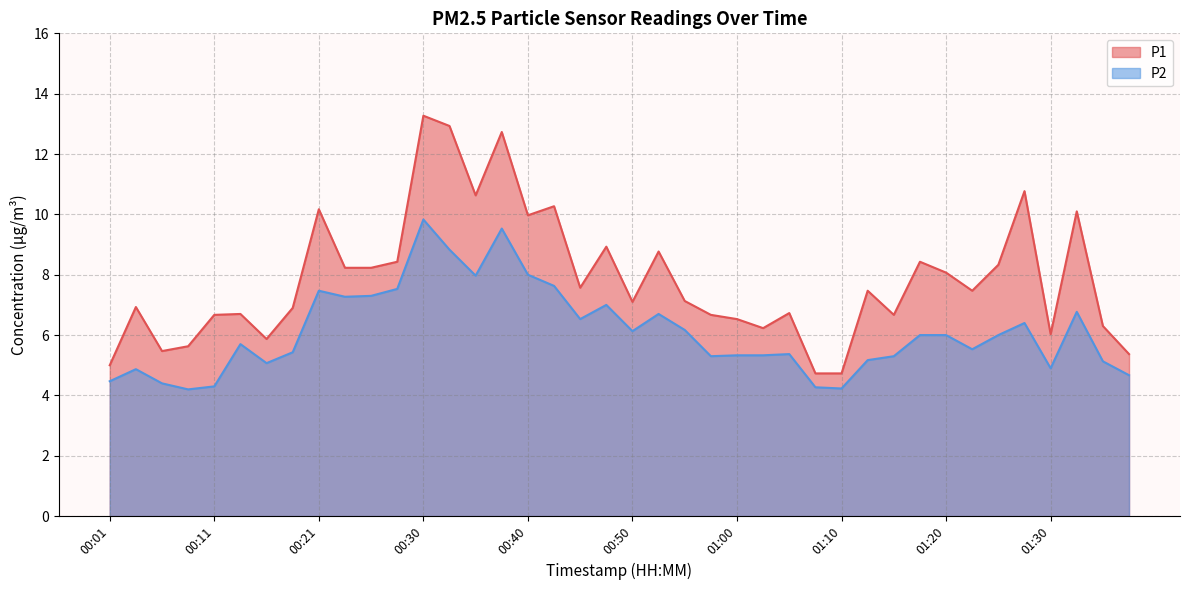

At how many categories does at least one series exceed 8?

17